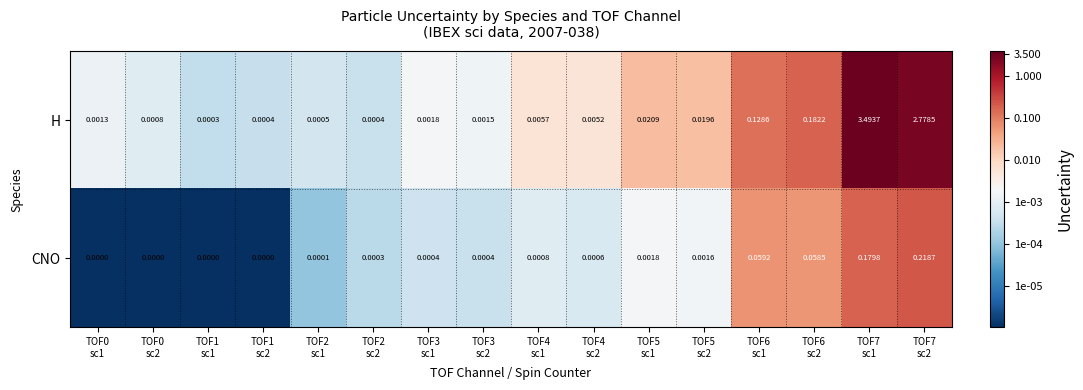

Which series has the widest spread of values?

H